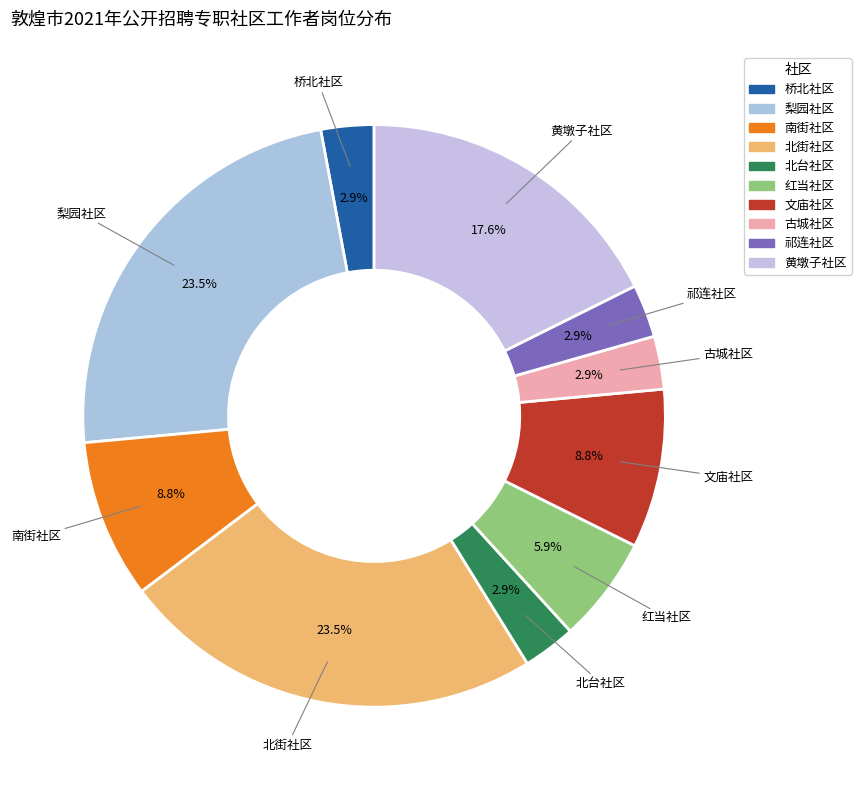

To the nearest percent, what is the average slice percentage?

10%